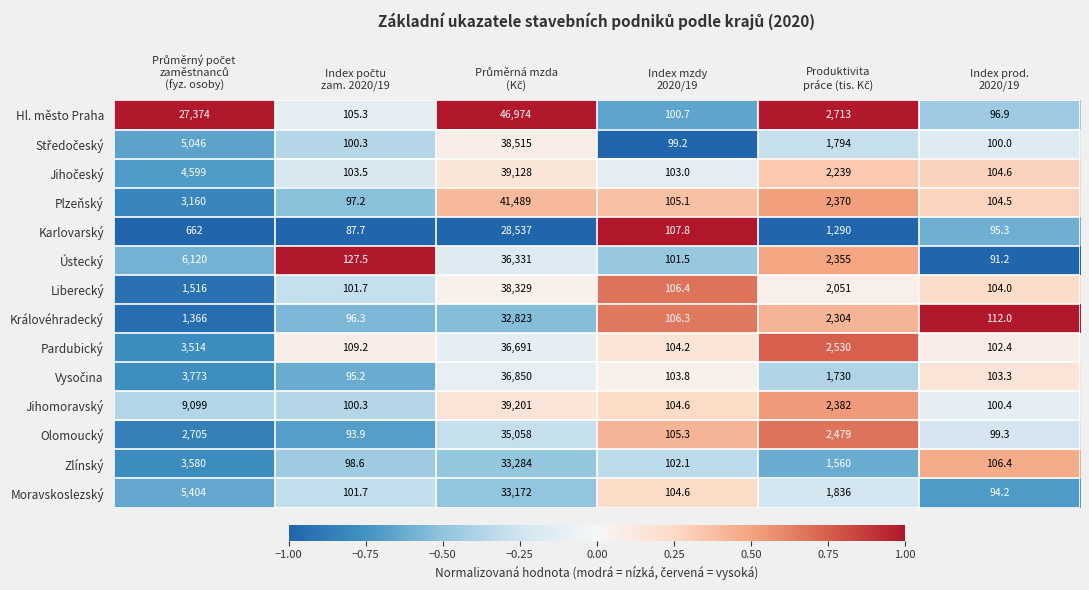

What is the smallest value displayed?

87.7